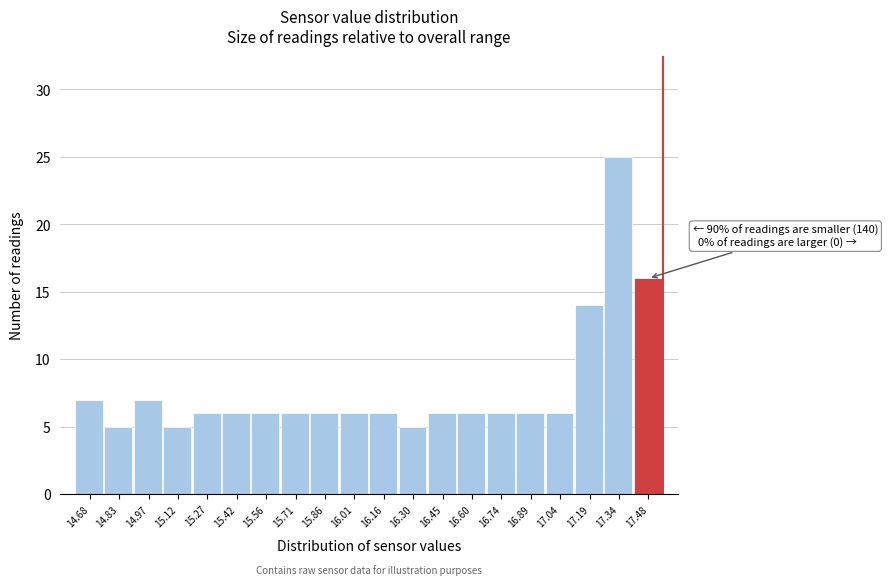

Reading left to right, what are all the values shown in this chart?

7	5	7	5	6	6	6	6	6	6	6	5	6	6	6	6	6	14	25	16